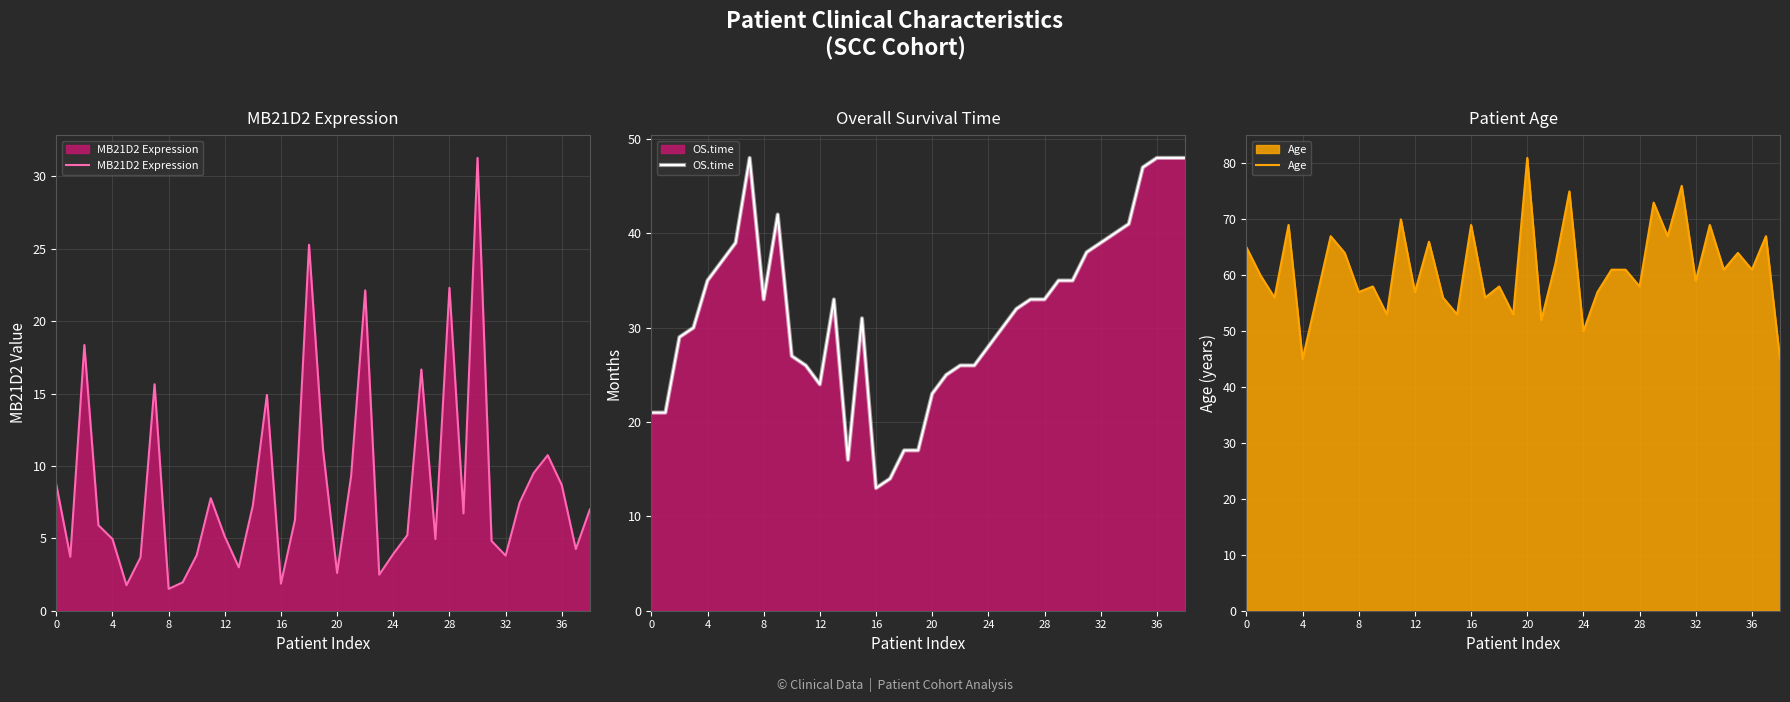

The value of Age at 4 is 18. True or false?

False